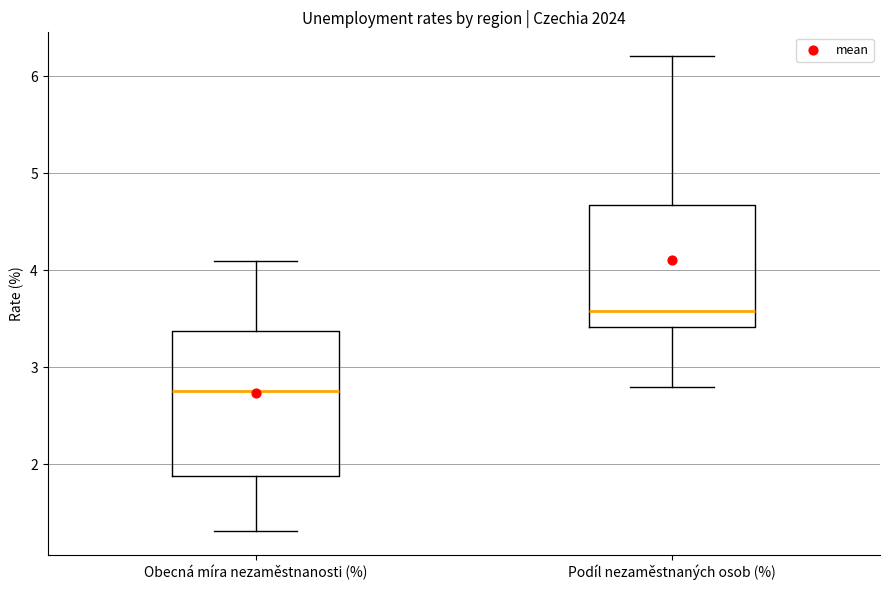

Comparing the boxes themselves (not the whiskers), which one is the tallest?

Obecná míra nezaměstnanosti (%)